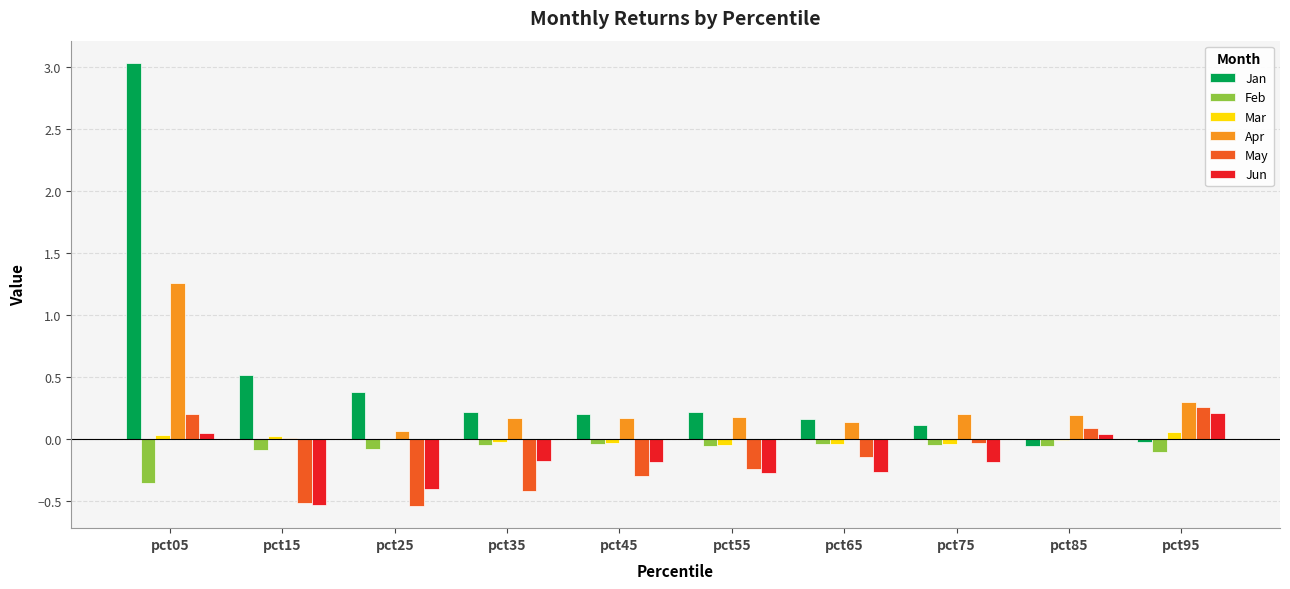

At which category does the chart reach its peak across all series?

pct05